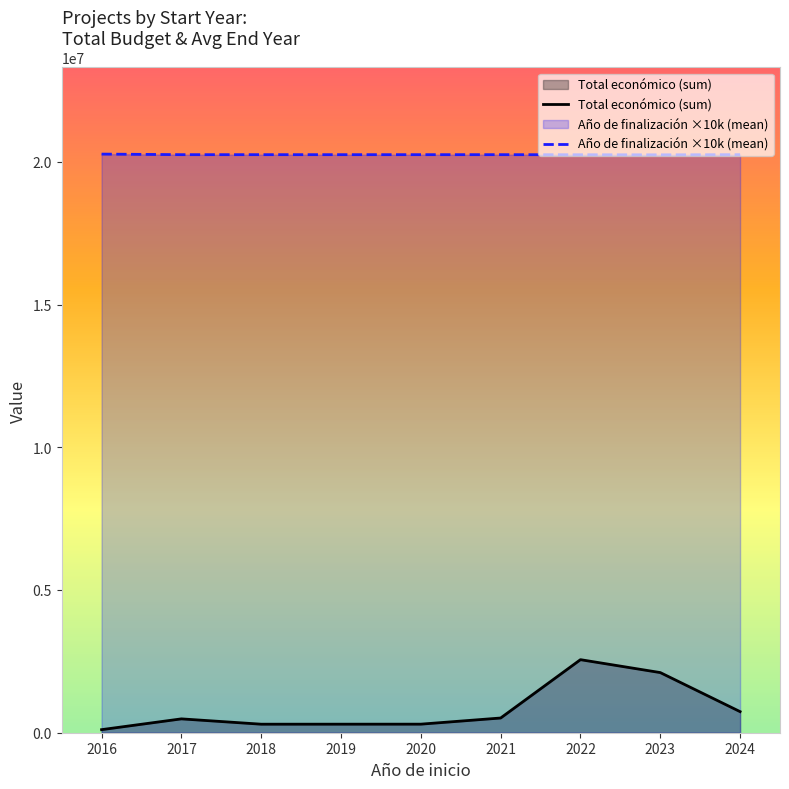

True or false: Año de finalización ×10k (mean) and Total económico (sum) intersect in this chart.

False